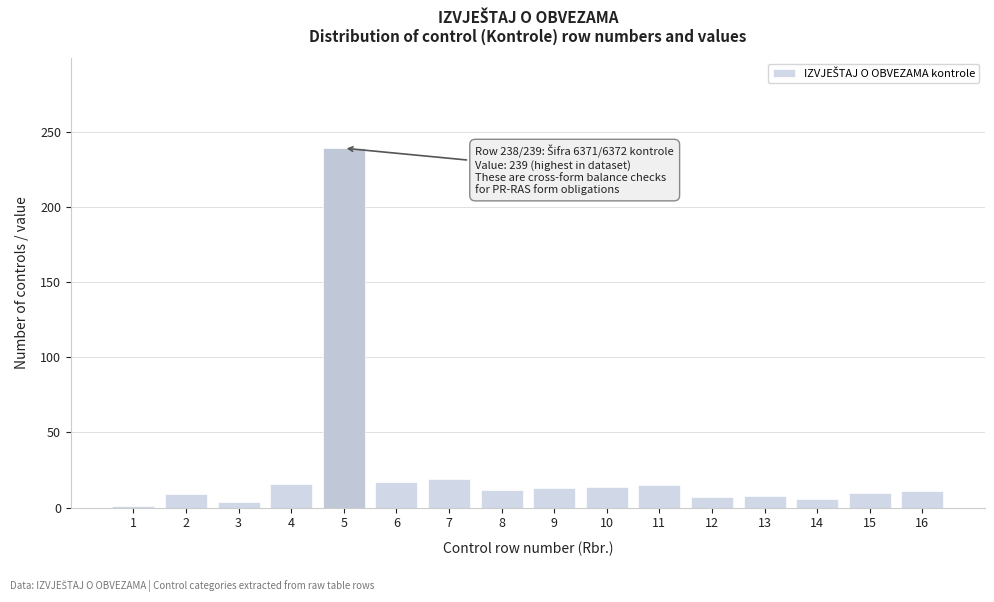

The value at 6 is 27. True or false?

False